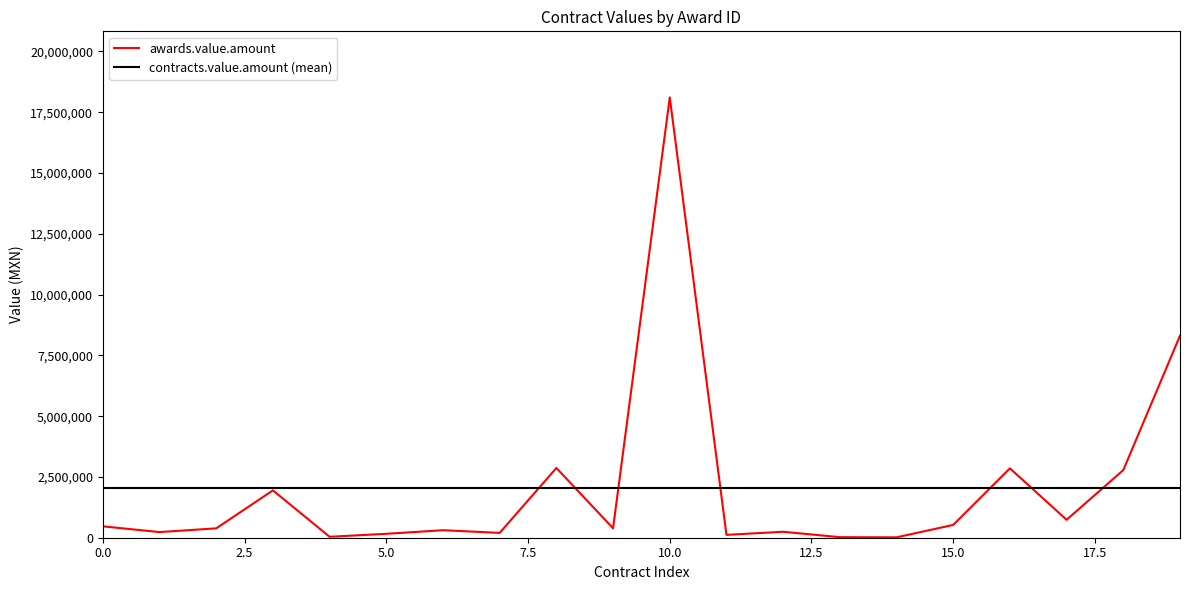

List the series in order of their peak value, highest first.

awards.value.amount, contracts.value.amount (mean)